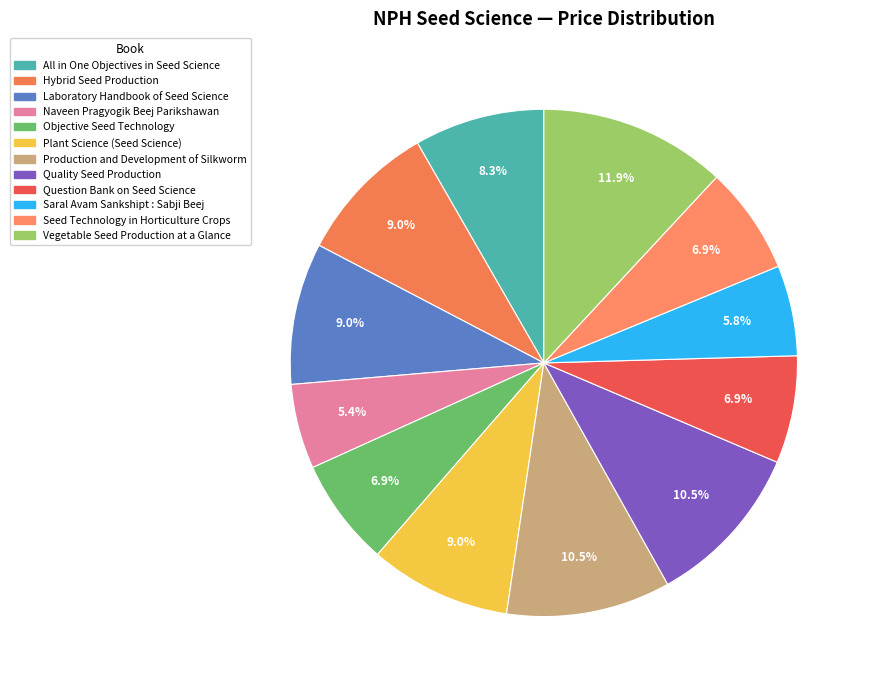

Is there a majority slice in this chart?

No